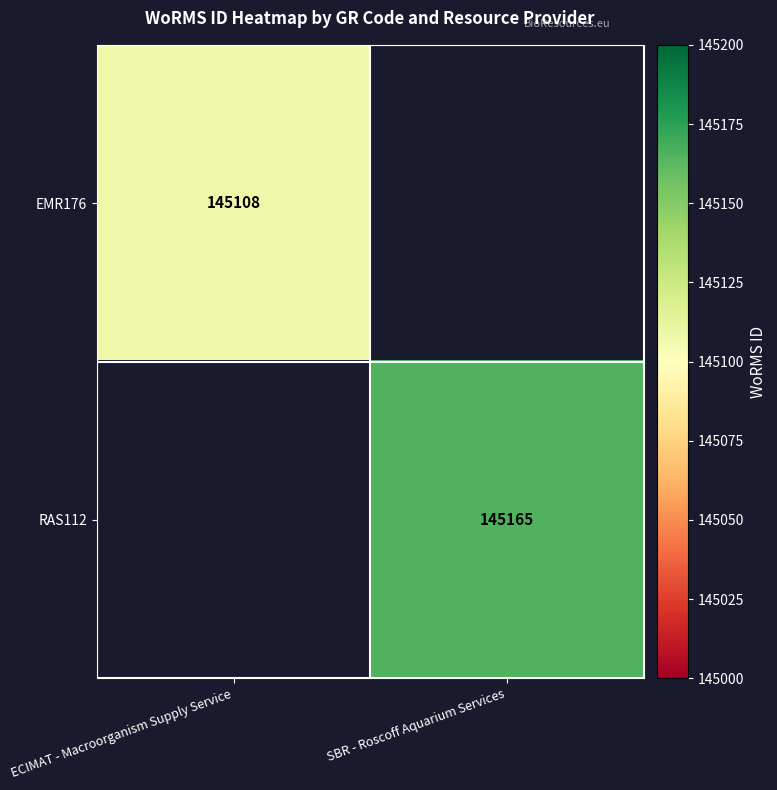

Is it true that EMR176 equals 145108 at ECIMAT - Macroorganism Supply Service?

True